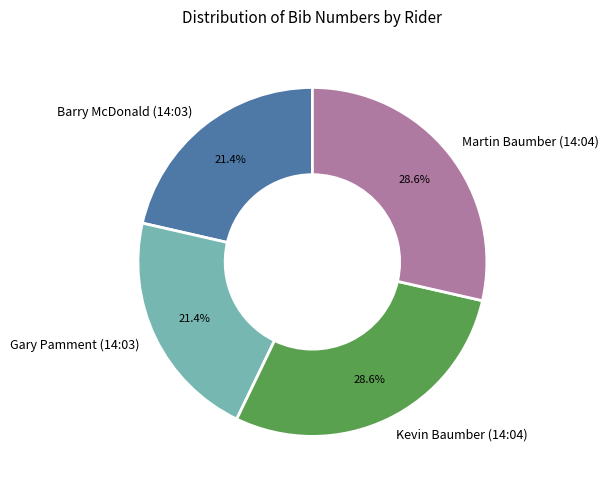

To the nearest percent, what is the combined percentage of Kevin Baumber (14:04) and Martin Baumber (14:04)?

57%